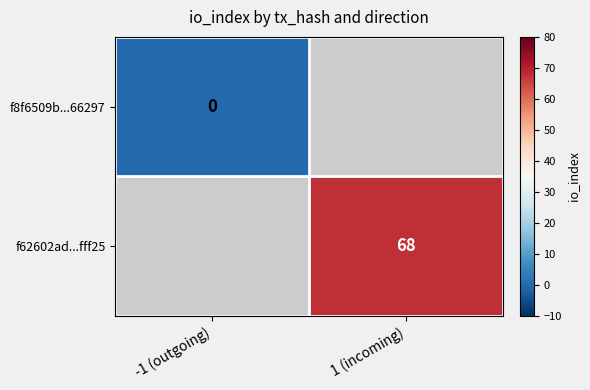

True or false: f62602ad...fff25 has a value of 36 at 1 (incoming).

False